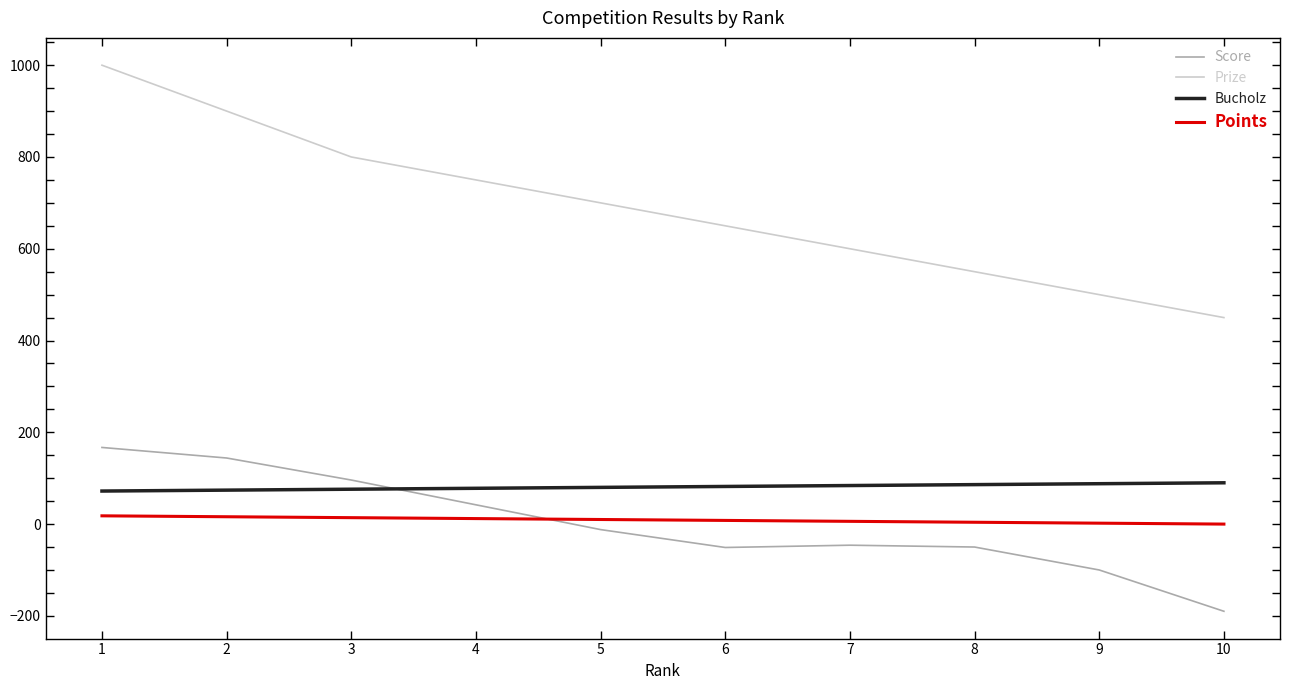

Which series has the largest total across all categories?

Prize